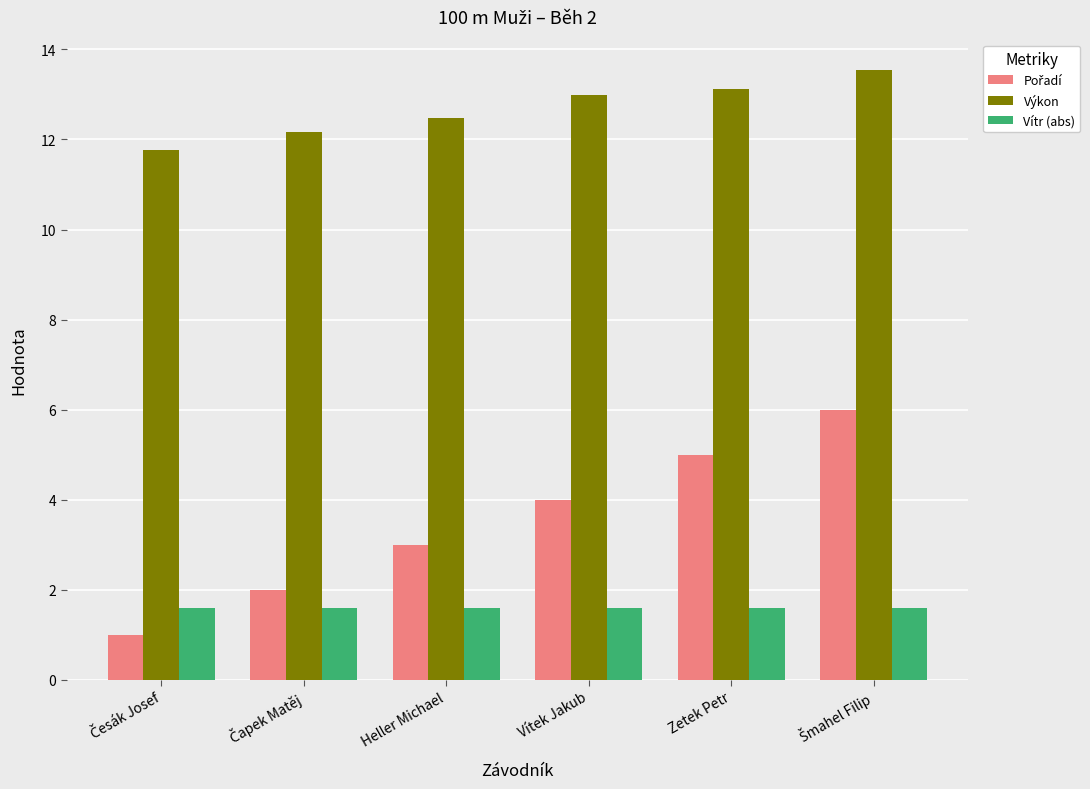

Is it true that Vítr (abs) equals 1.6 at Vítek Jakub?

True